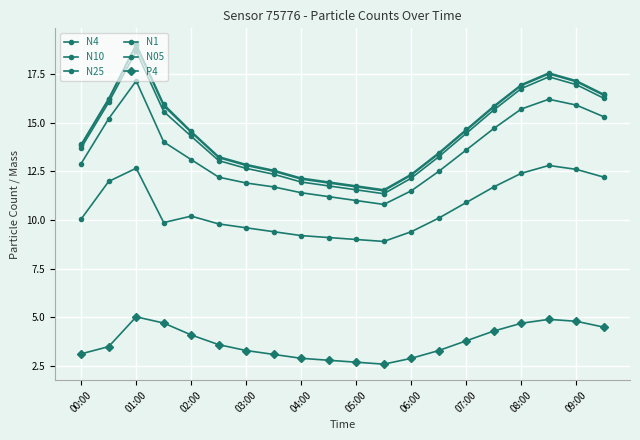

Reading left to right, transcribe all the data shown in this chart.

N4: 13.8	16.2	18.9	15.9	14.5	13.2	12.8	12.5	12.1	11.9	11.7	11.5	12.3	13.4	14.6	15.8	16.9	17.5	17.1	16.4
N10: 13.9	16.2	19.0	15.9	14.6	13.2	12.8	12.6	12.2	11.9	11.8	11.6	12.3	13.4	14.7	15.8	16.9	17.6	17.1	16.4
N25: 13.7	16.0	18.7	15.6	14.3	13.1	12.7	12.3	11.9	11.8	11.6	11.3	12.2	13.2	14.4	15.7	16.8	17.4	16.9	16.2
N1: 12.9	15.2	17.1	14.0	13.1	12.2	11.9	11.7	11.4	11.2	11.0	10.8	11.5	12.5	13.6	14.7	15.7	16.2	15.9	15.3
N05: 10.1	12.0	12.7	9.9	10.2	9.8	9.6	9.4	9.2	9.1	9.0	8.9	9.4	10.1	10.9	11.7	12.4	12.8	12.6	12.2
P4: 3.1	3.5	5.0	4.7	4.1	3.6	3.3	3.1	2.9	2.8	2.7	2.6	2.9	3.3	3.8	4.3	4.7	4.9	4.8	4.5